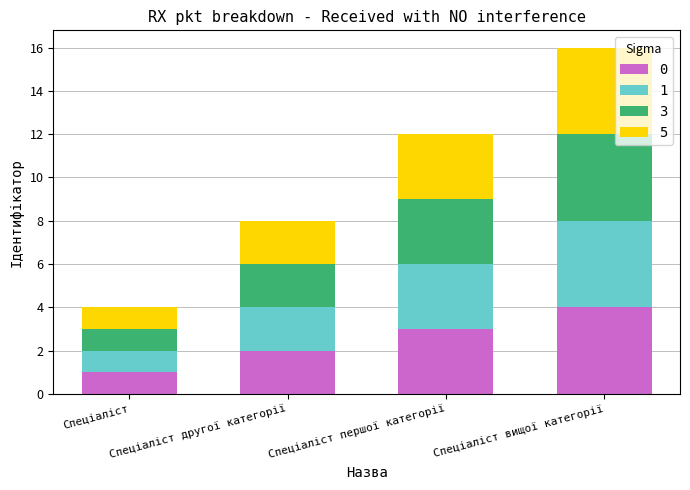

What are all the series names shown in the legend?

0, 1, 3, 5